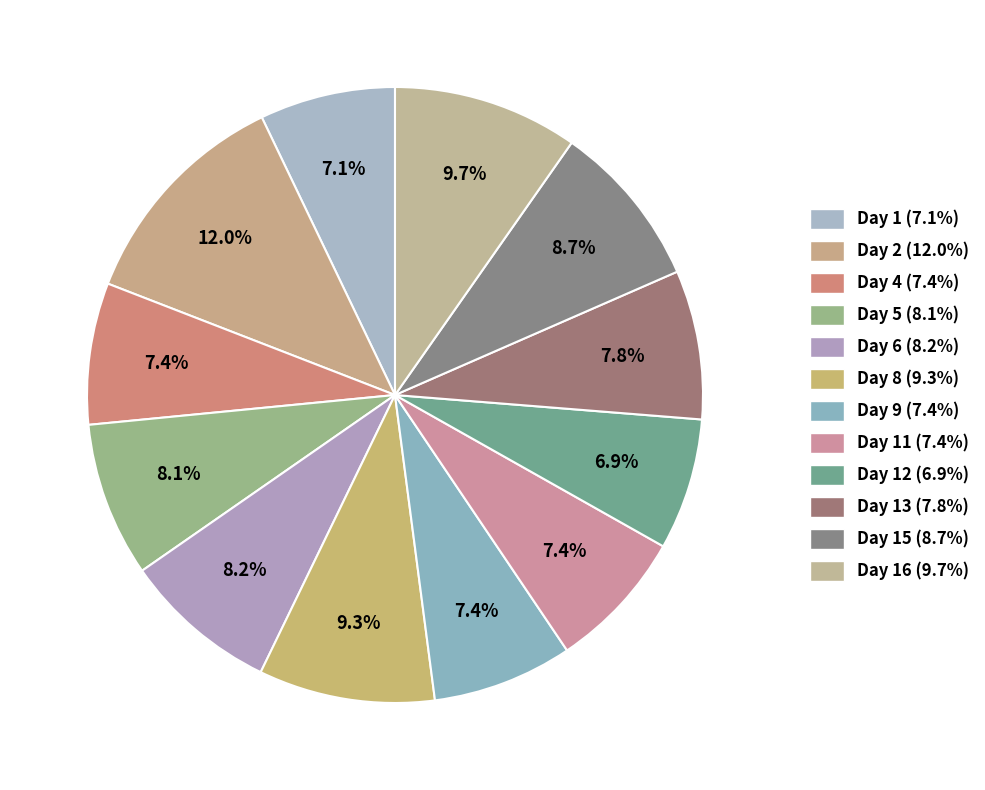

How many slices are in this pie chart?

12